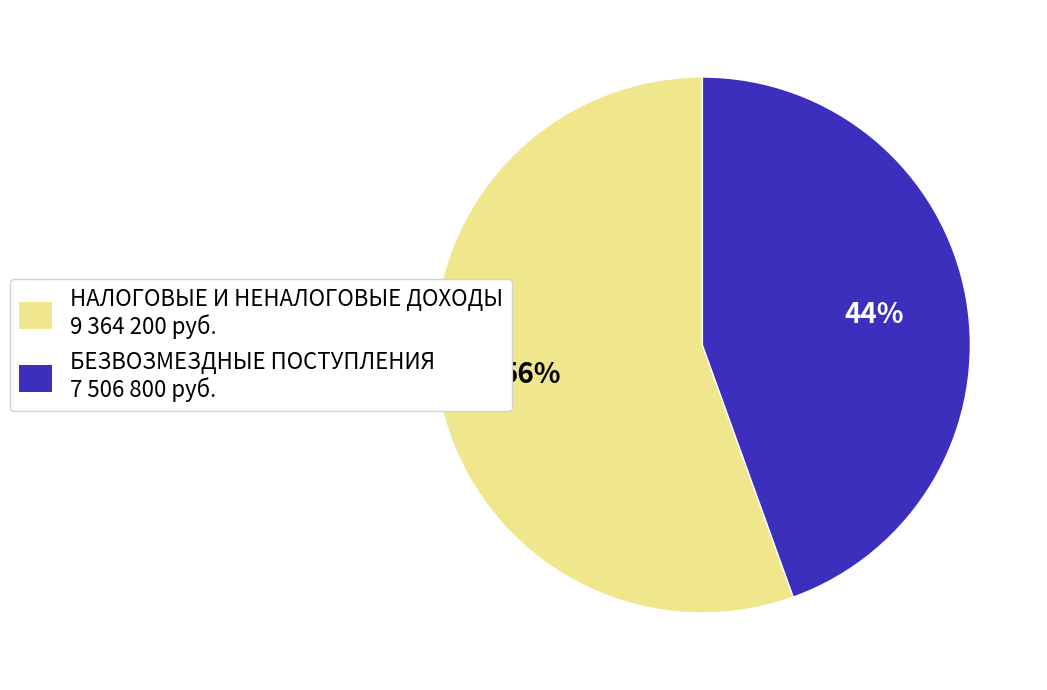

What is the majority slice?

НАЛОГОВЫЕ И НЕНАЛОГОВЫЕ ДОХОДЫ